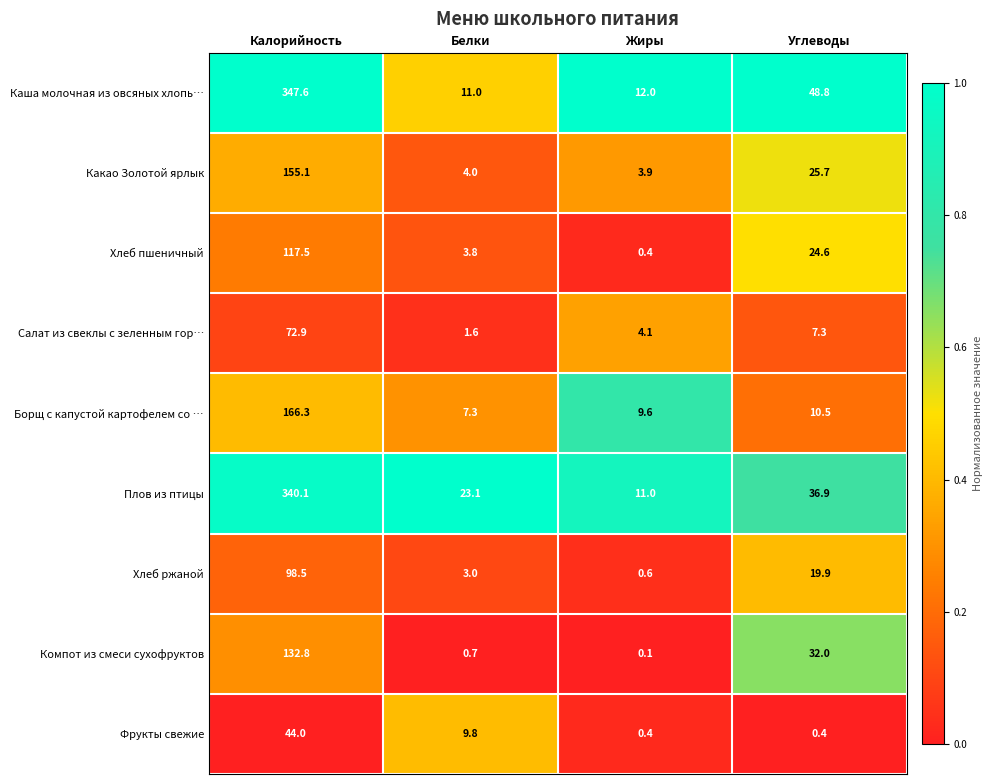

At which label does Хлеб ржаной reach its peak?

Калорийность